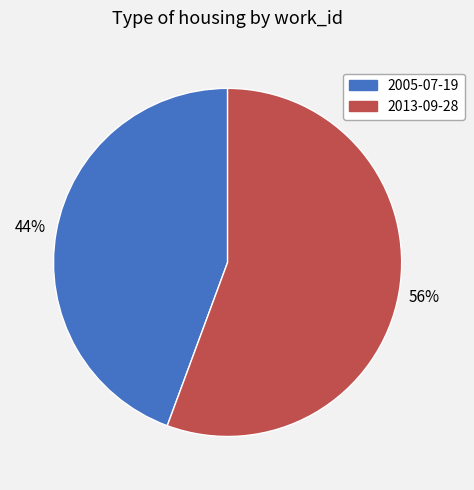

Is there any slice that represents more than half of the pie?

Yes